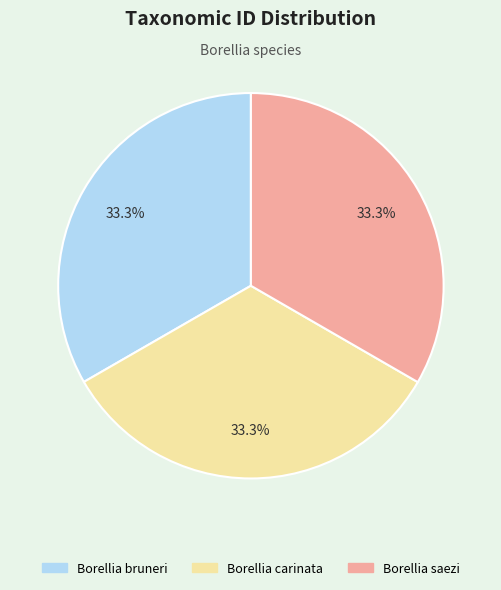

What portion of the pie excludes Borellia saezi?

66.7%